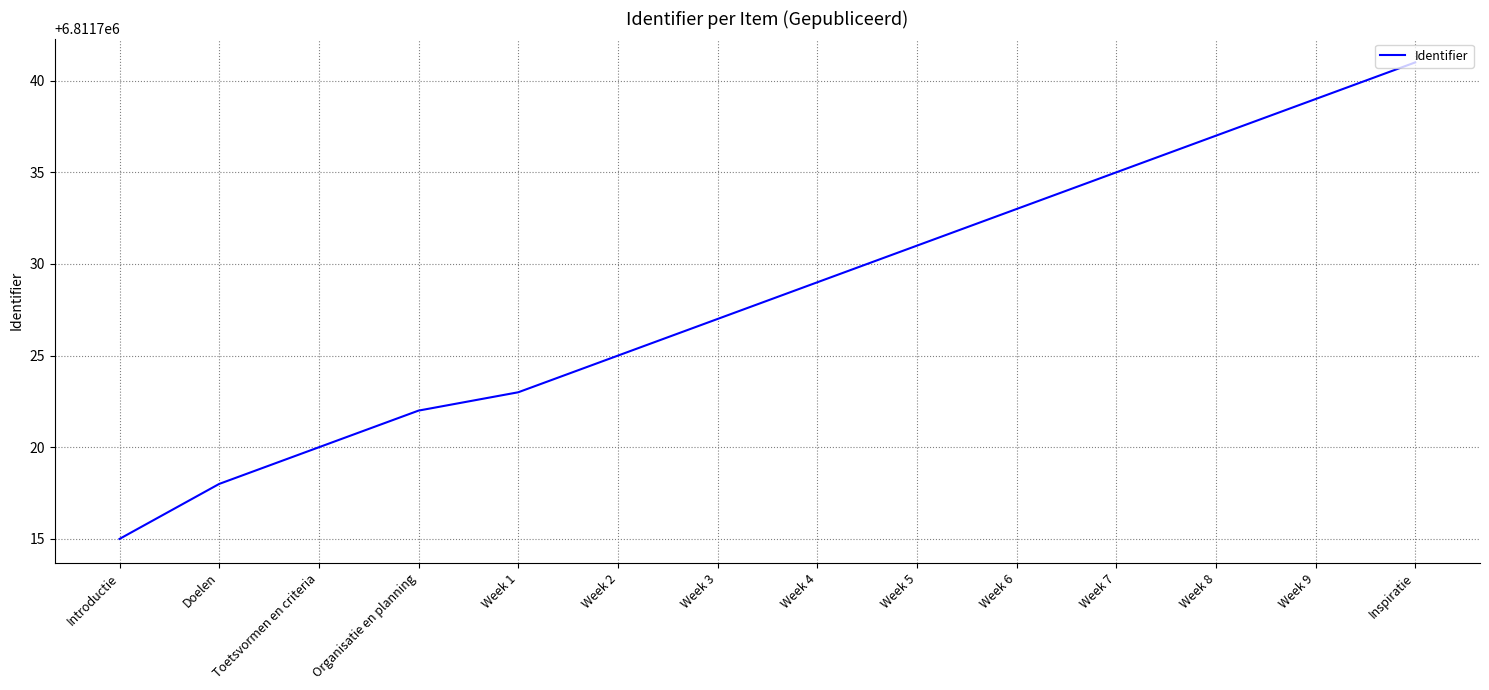

List the labels in order of value, largest first.

Inspiratie, Week 9, Week 8, Week 7, Week 6, Week 5, Week 4, Week 3, Week 2, Week 1, Organisatie en planning, Toetsvormen en criteria, Doelen, Introductie